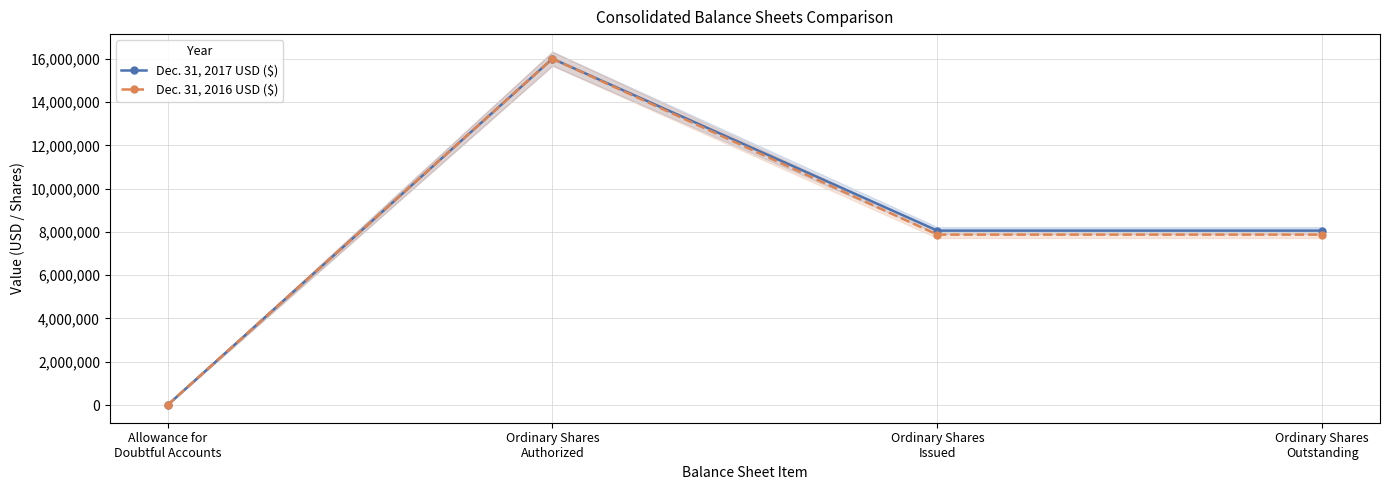

True or false: Dec. 31, 2016 USD ($) and Dec. 31, 2017 USD ($) cross at least once.

False